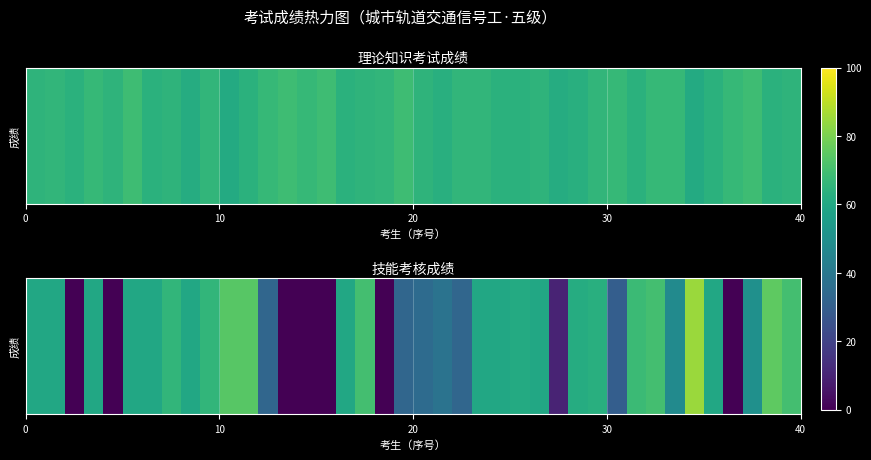

What is the difference between the maximum and minimum values?

85